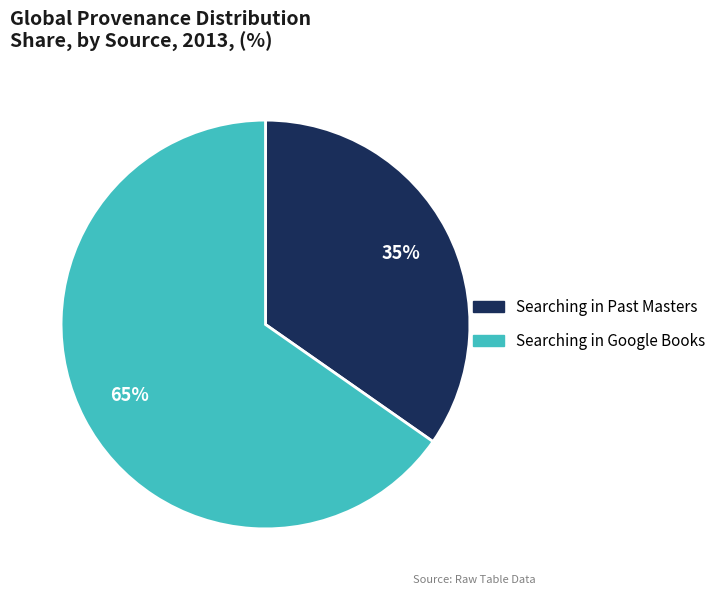

What is the ratio of the value at Searching in Past Masters to the value at Searching in Google Books?

0.5